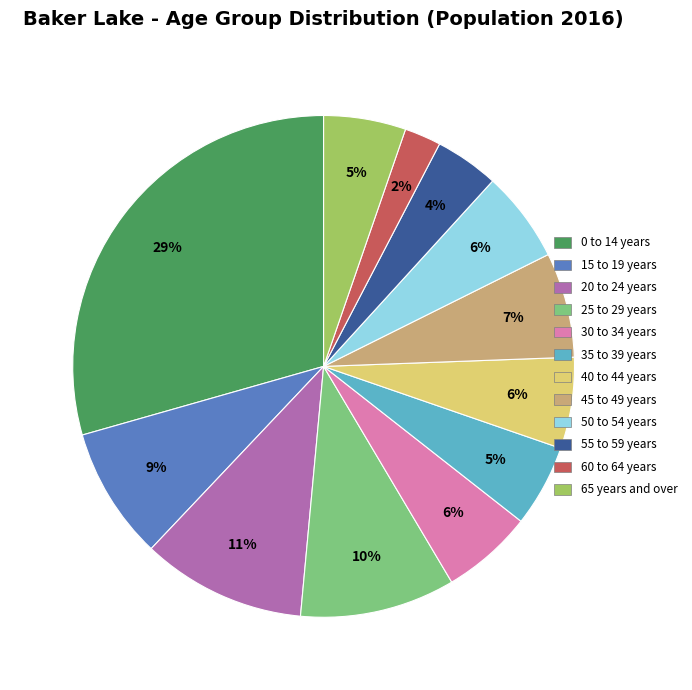

To the nearest percent, what percentage of the pie is 50 to 54 years?

6%